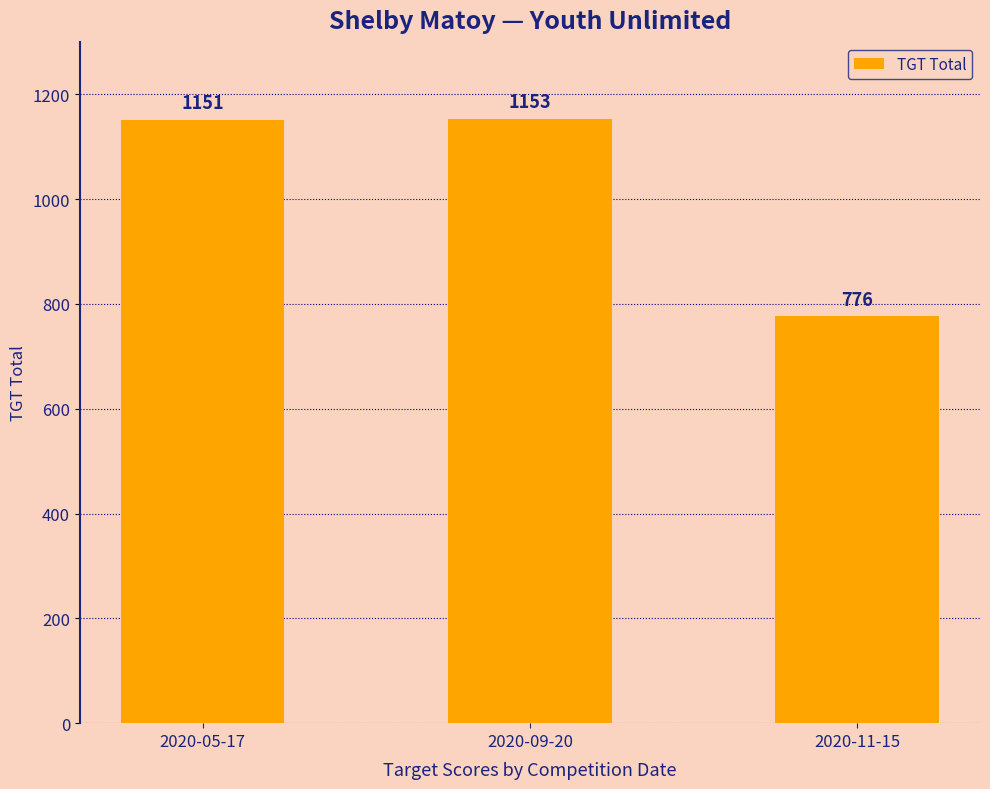

Which has a higher value, 2020-05-17 or 2020-09-20?

2020-09-20